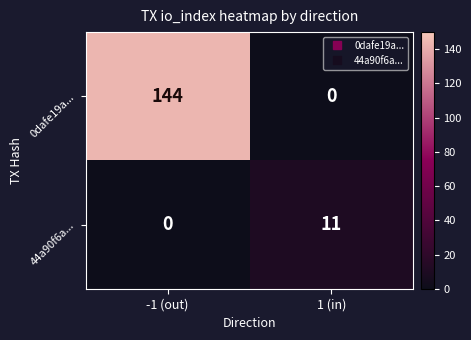

What is the difference between the maximum and minimum values in the 44a90f6a... series?

11